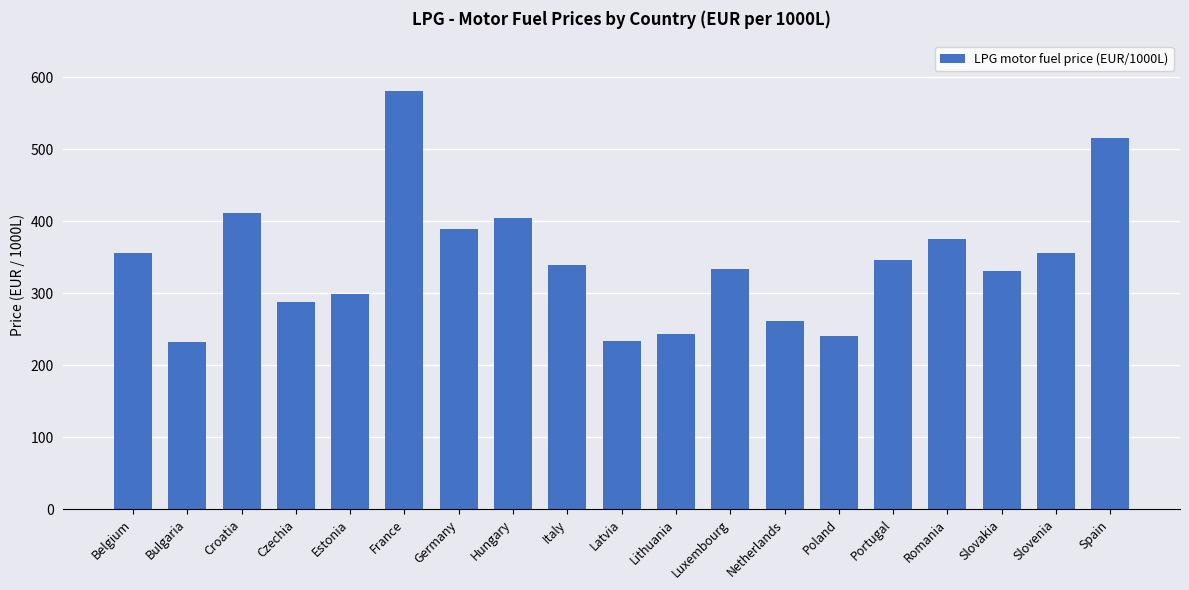

What is the sum of all values?

6536.8